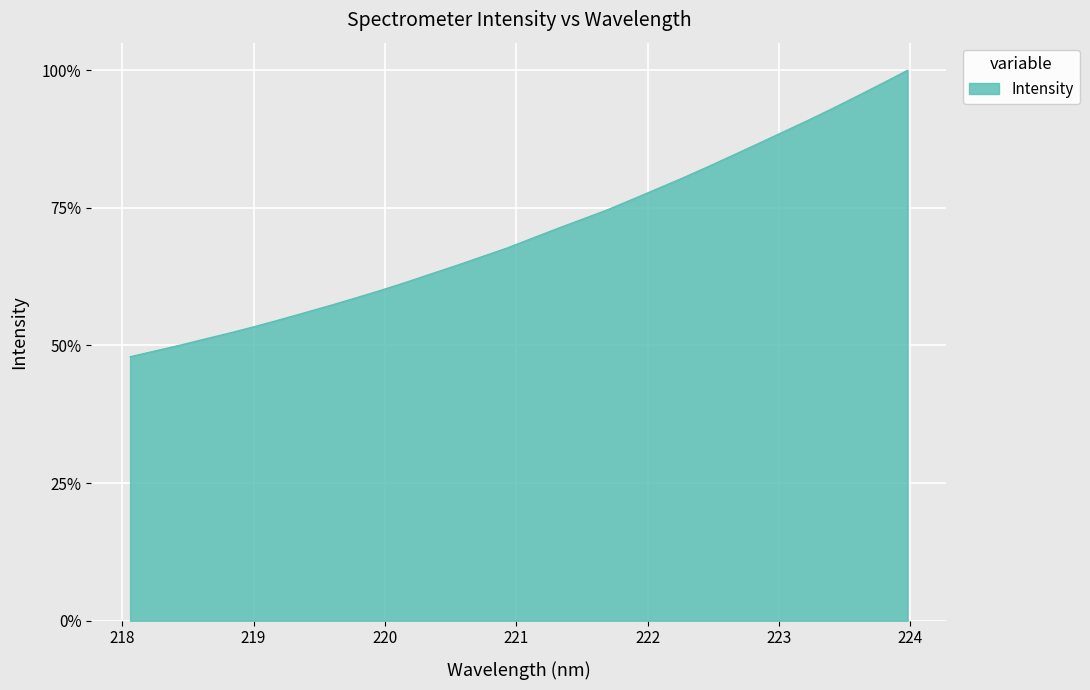

What is the greatest value displayed?

100.0